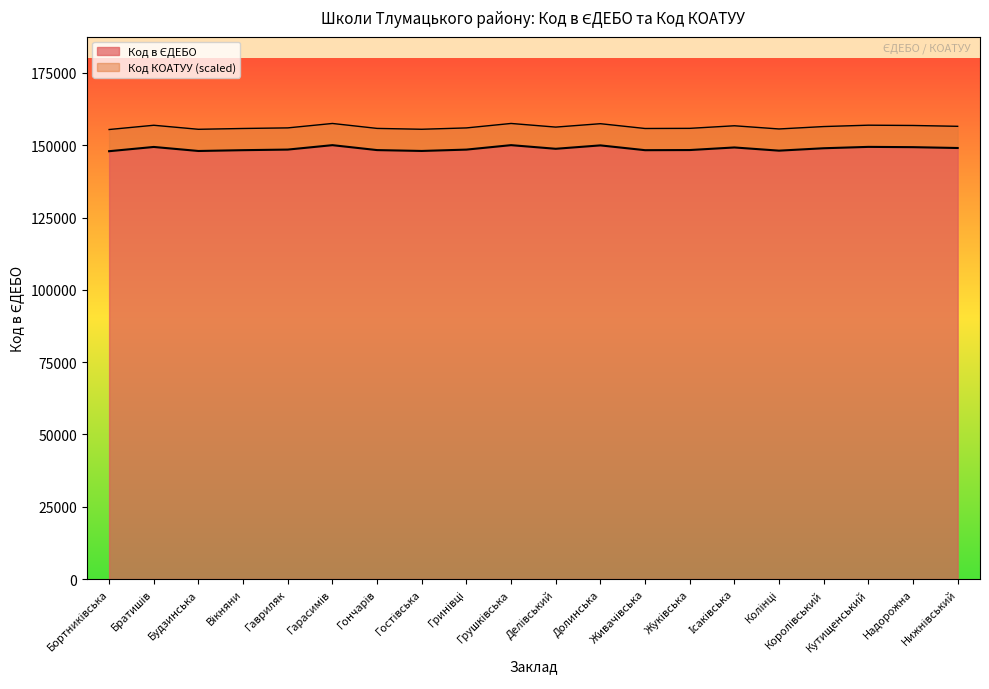

Is it true that the value at Вікняни is 148289?

True